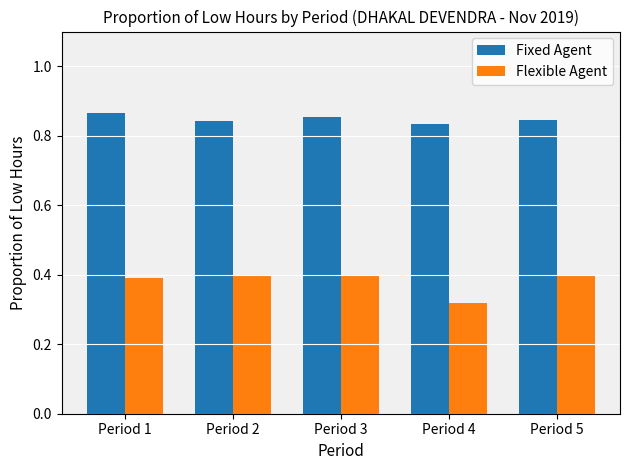

At Period 4, list the series in order from largest to smallest.

Fixed Agent, Flexible Agent